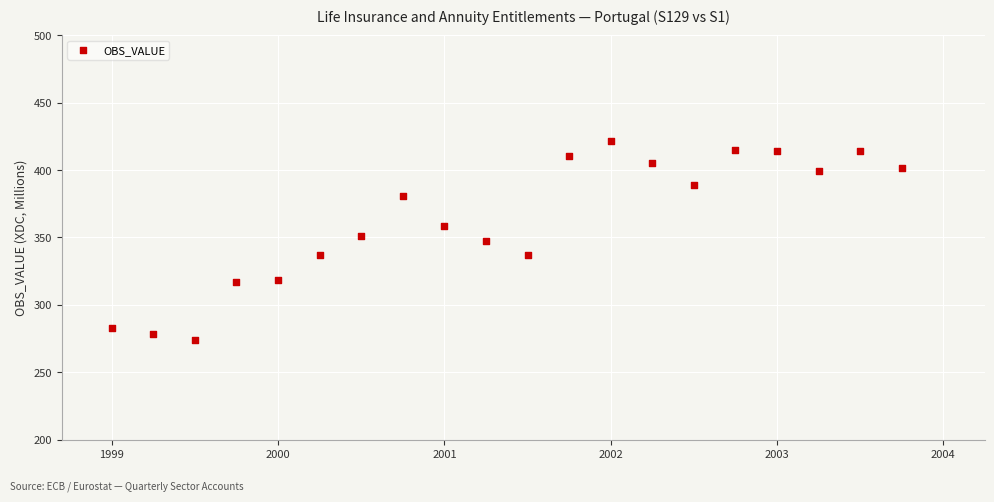

What is the range of X values (max minus min)?

4.8